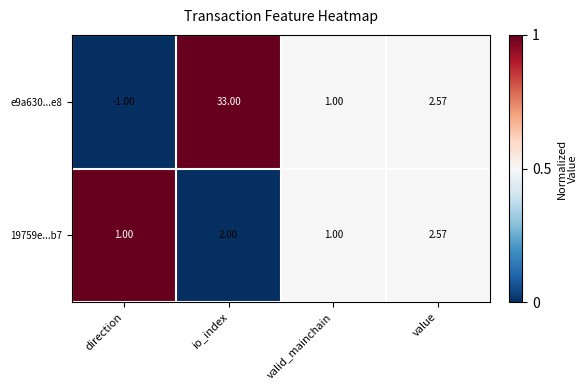

List the series in order of their peak value, highest first.

e9a630...e8, 19759e...b7